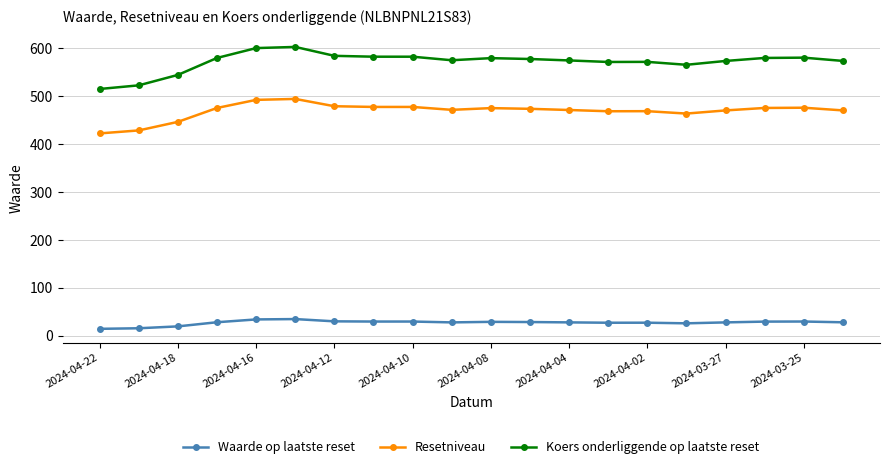

True or false: Koers onderliggende op laatste reset has more than 1 interior local peaks.

True